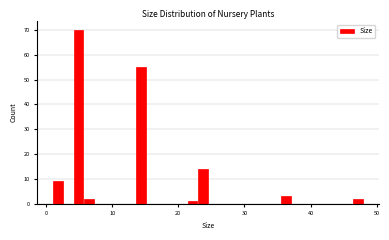

Read against the x-axis, roughly where is the centre of the tallest bar?

5